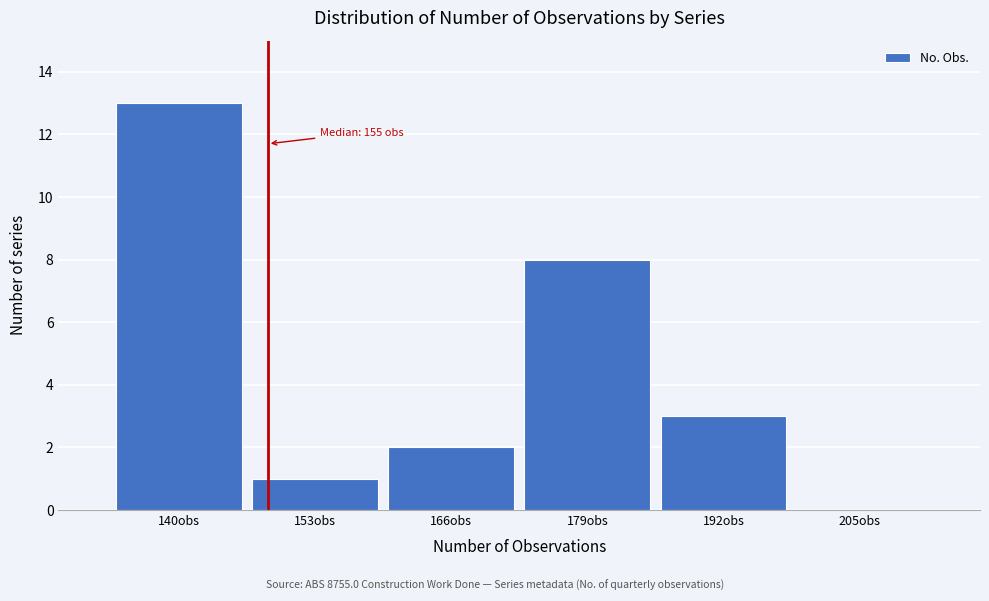

Reading right to left, extract all data points from this chart.

205obs=0	192obs=3	179obs=8	166obs=2	153obs=1	140obs=13